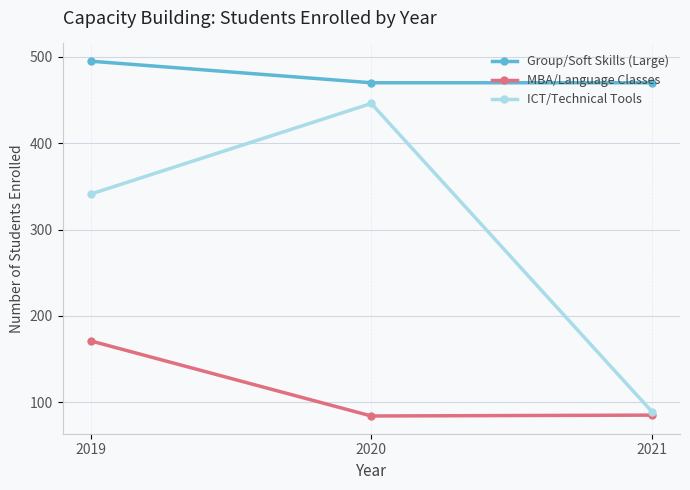

Where is ICT/Technical Tools nearest to the value 267?

2019